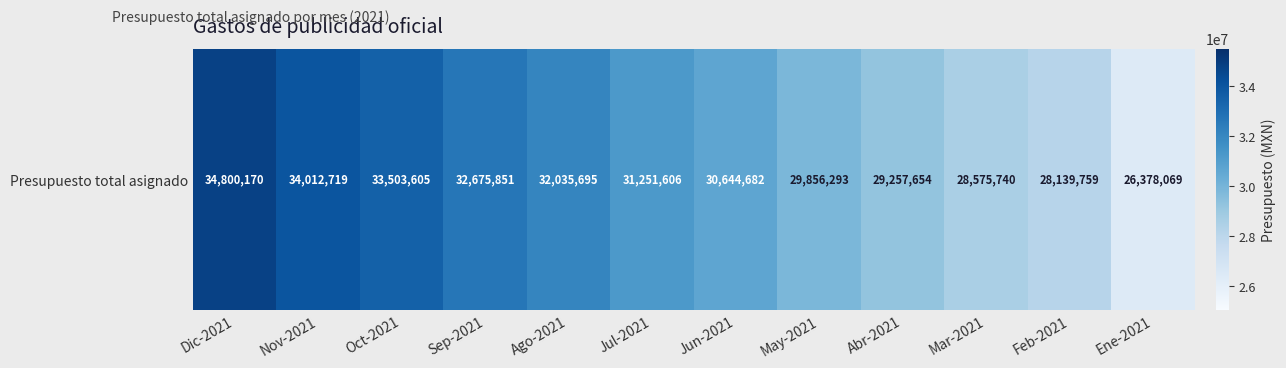

List the labels in order of value, largest first.

Dic-2021, Nov-2021, Oct-2021, Sep-2021, Ago-2021, Jul-2021, Jun-2021, May-2021, Abr-2021, Mar-2021, Feb-2021, Ene-2021